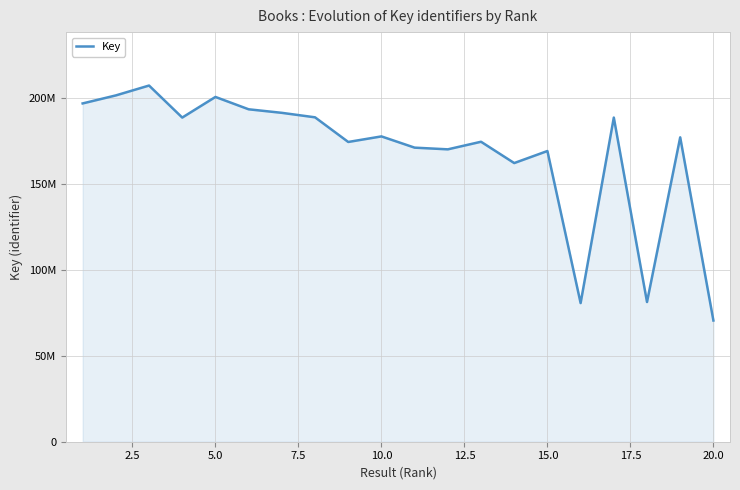

How many points are higher than both their immediate neighbors (excluding endpoints)?

7